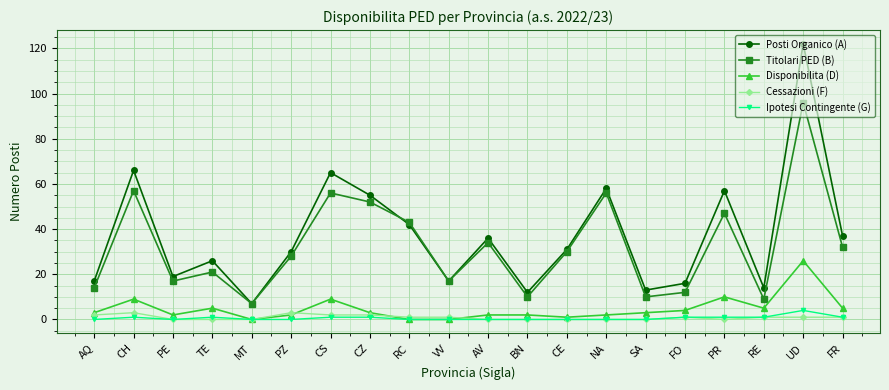

At which category is the sum across all series the highest?

UD